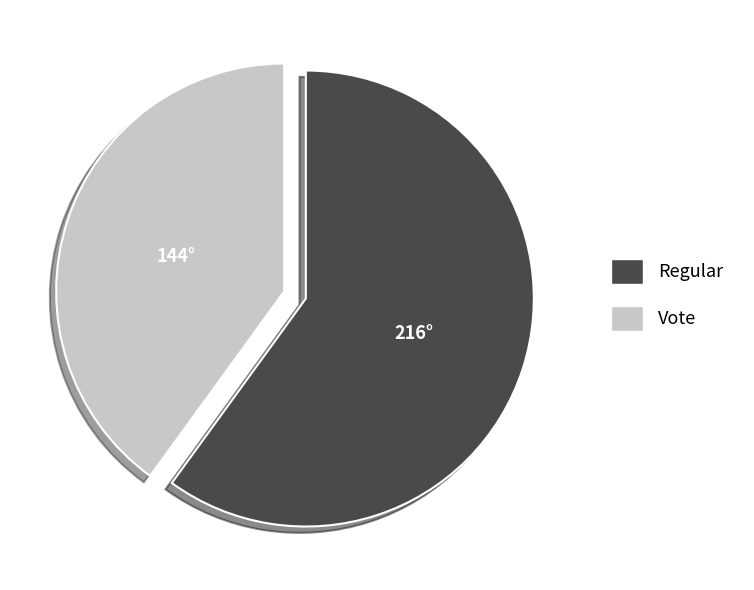

How many slices are in this pie chart?

2